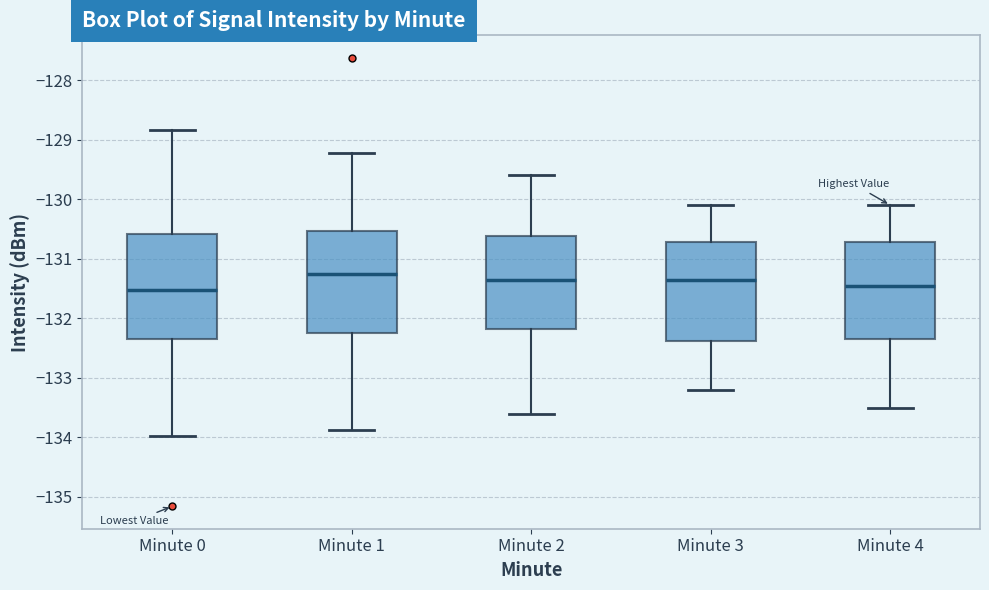

Reading left to right, transcribe this box plot: for each box, give where its median line is, the range the box spans, and where its two whiskers end, as read against the y-axis. The values are not printed on the chart, so give them approximately, as read against the axis.

Minute 0: median -131.5, box -132.3 to -130.6, whiskers -134.0 to -128.8
Minute 1: median -131.3, box -132.2 to -130.5, whiskers -133.9 to -129.2
Minute 2: median -131.3, box -132.2 to -130.6, whiskers -133.6 to -129.6
Minute 3: median -131.3, box -132.4 to -130.7, whiskers -133.2 to -130.1
Minute 4: median -131.4, box -132.3 to -130.7, whiskers -133.5 to -130.1